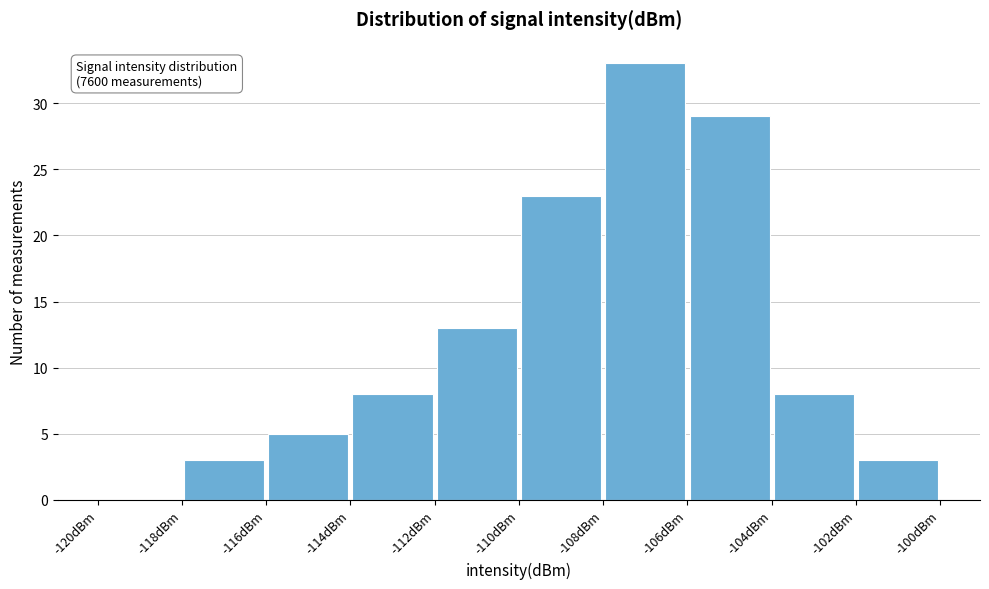

Over which range of the x-axis is the bar tallest?

-108 to -106